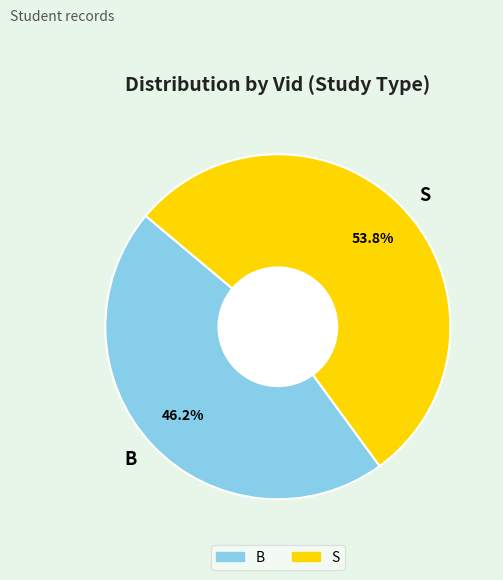

Count the number of slices in the pie.

2